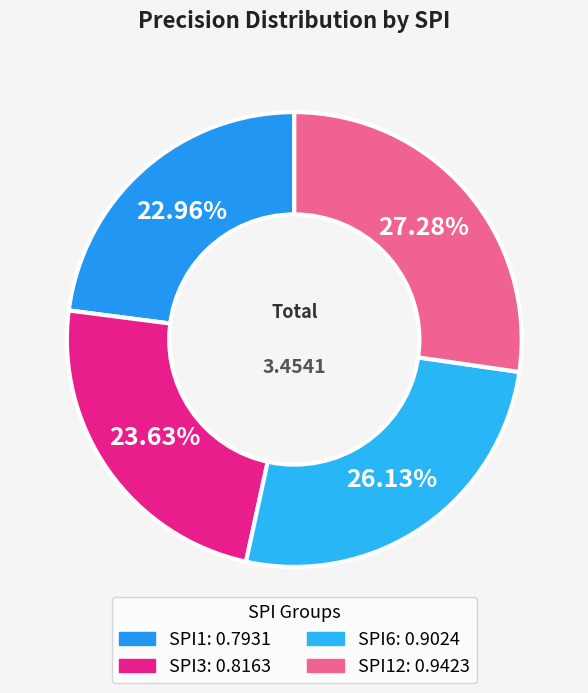

How many segments does this pie chart have?

4